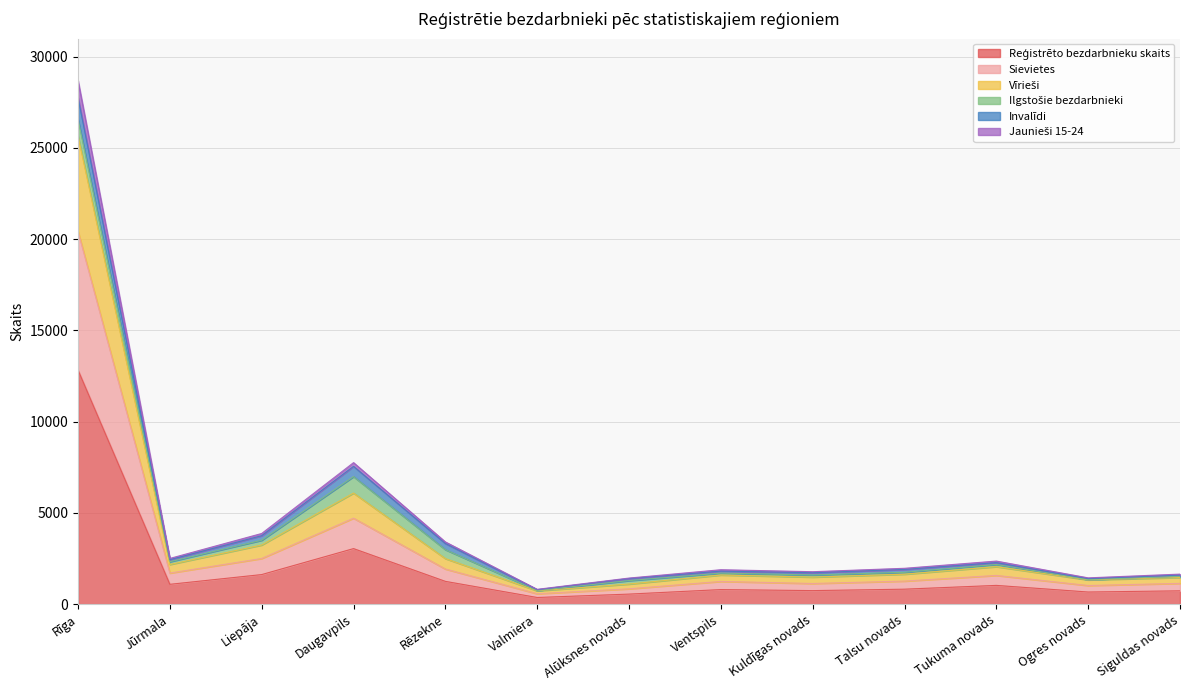

At which category is the sum across all series the highest?

Rīga